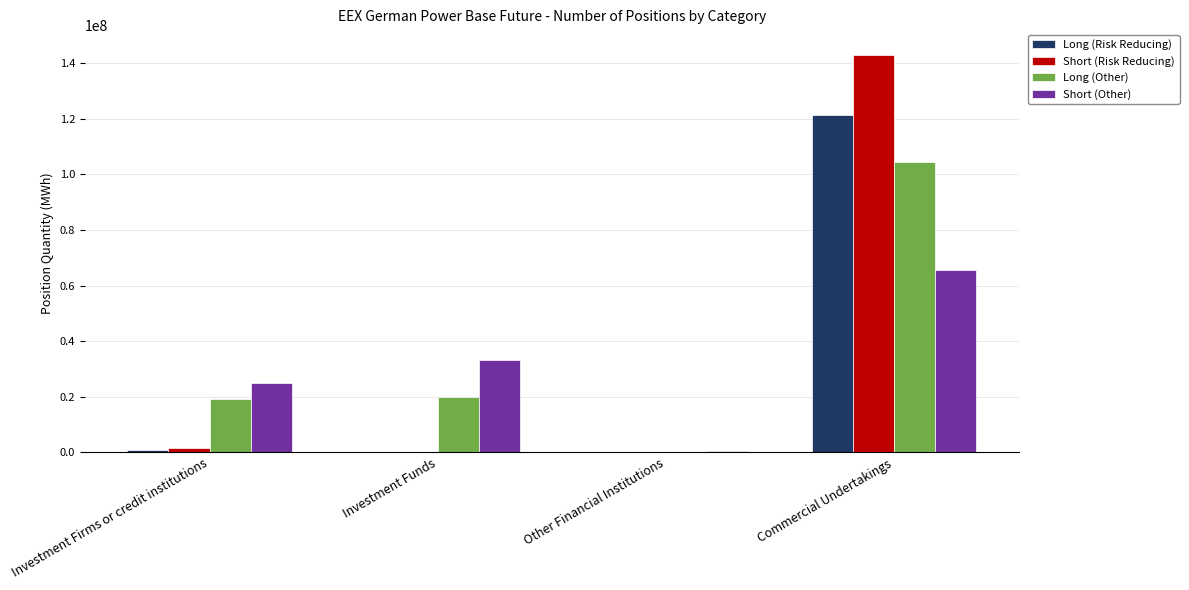

The value of Short (Other) at Investment Firms or credit institutions is 24926476.0. True or false?

True